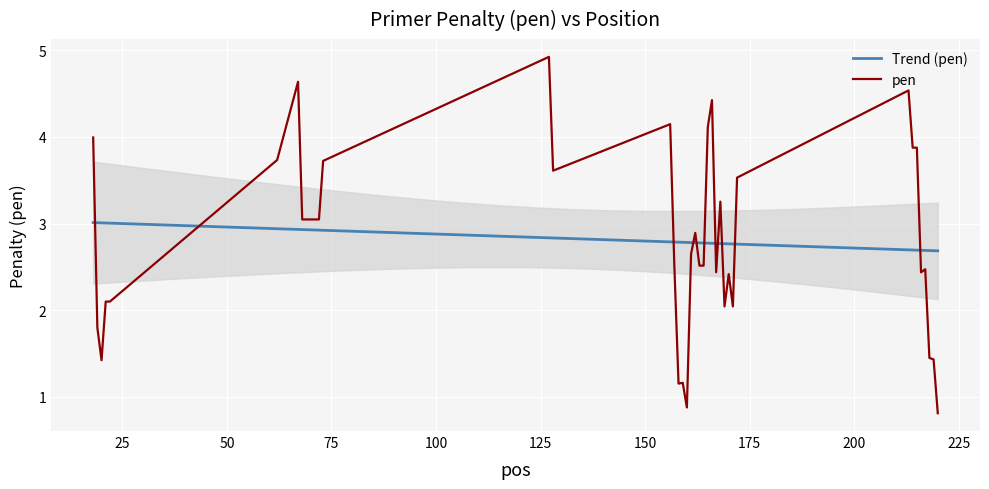

Reading left to right, list all the values displayed in this chart.

4.0	1.8	1.4	2.1	2.1	3.7	4.6	3.0	3.0	3.0	3.0	3.0	3.7	4.9	3.6	4.1	2.5	1.2	1.2	0.9	2.7	2.9	2.5	2.5	4.1	4.4	2.4	3.3	2.0	2.4	2.0	3.5	4.5	3.9	3.9	2.4	2.5	1.4	1.4	0.8